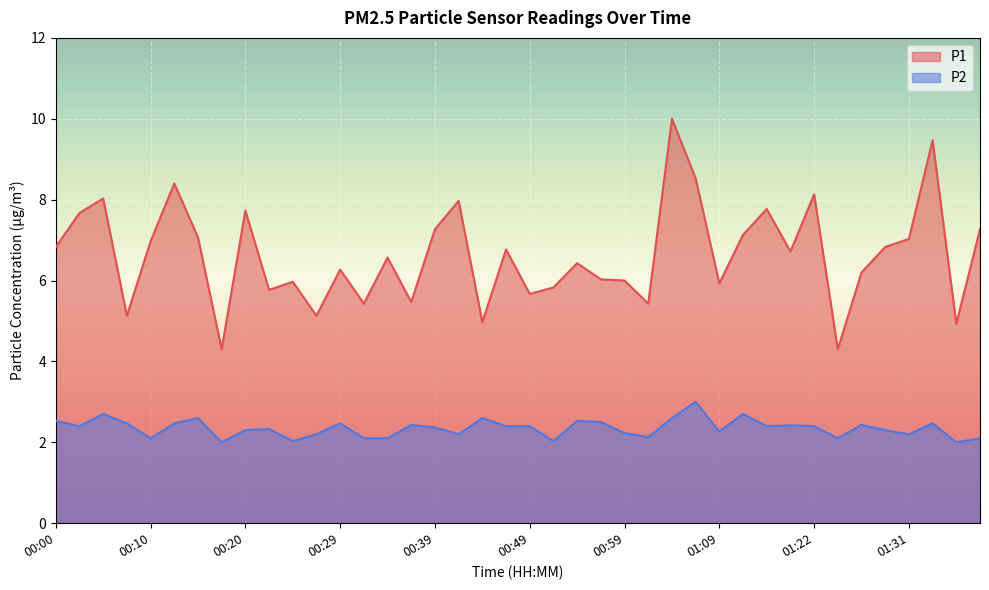

What is the difference between the highest and lowest values at 01:06?

5.5